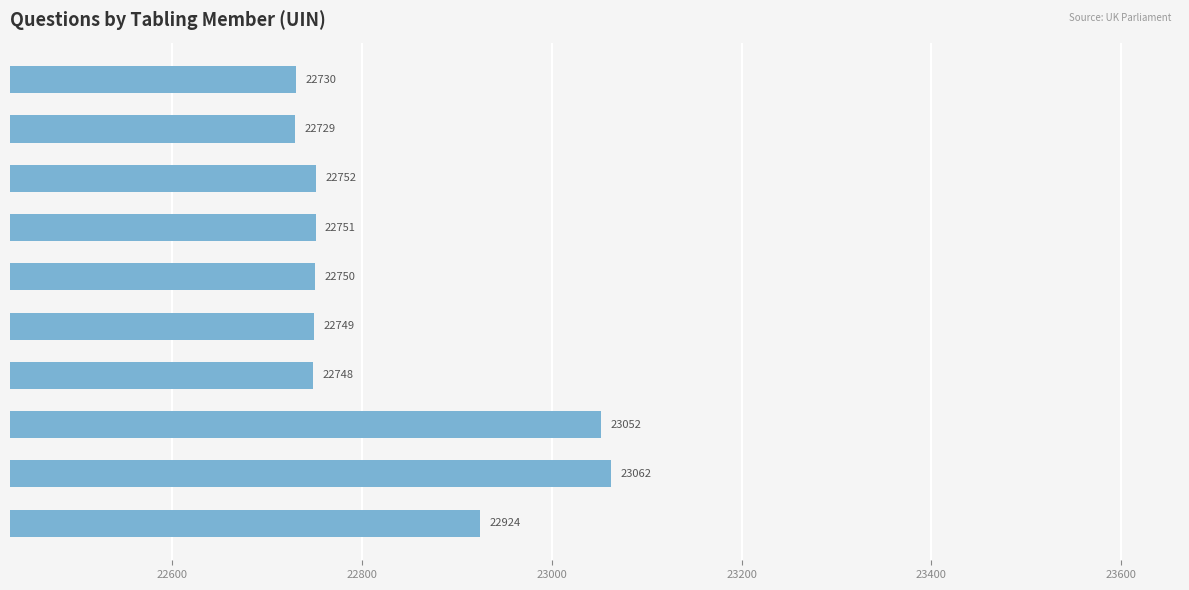

What is the smallest value displayed?

22729